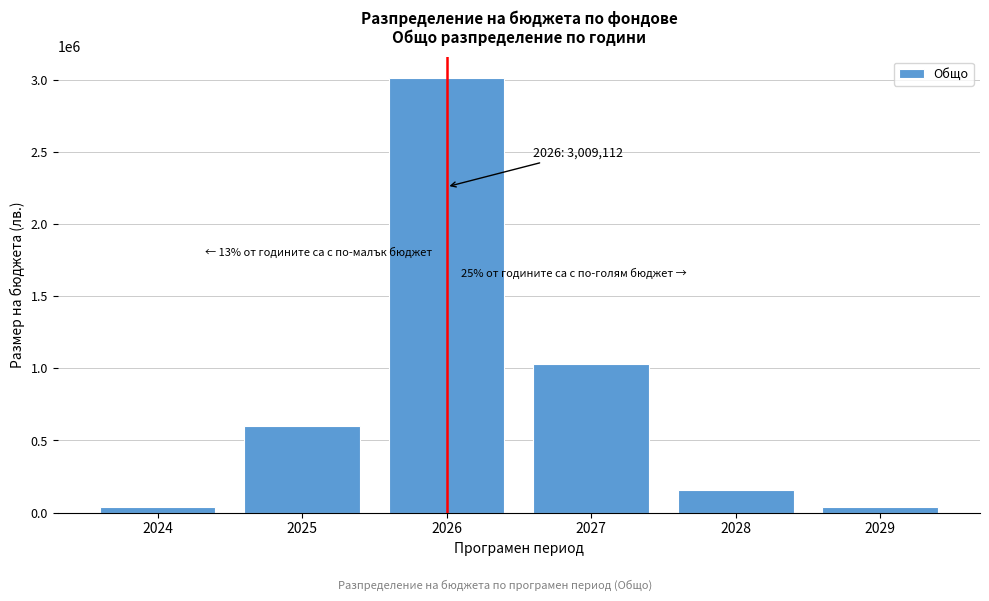

What is the sum of the values at 2028 and 2027?

1189874.5